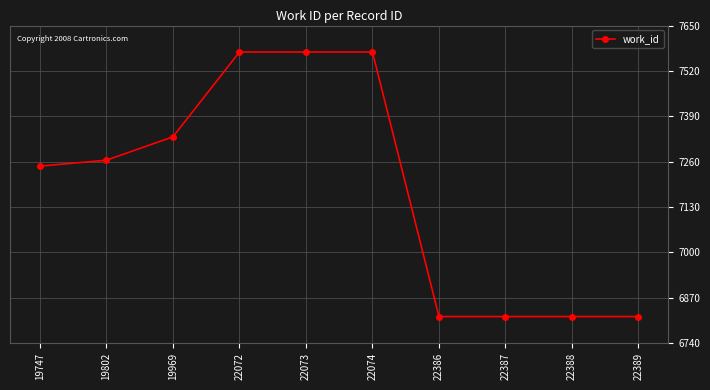

Which has a higher value, 22388 or 19969?

19969